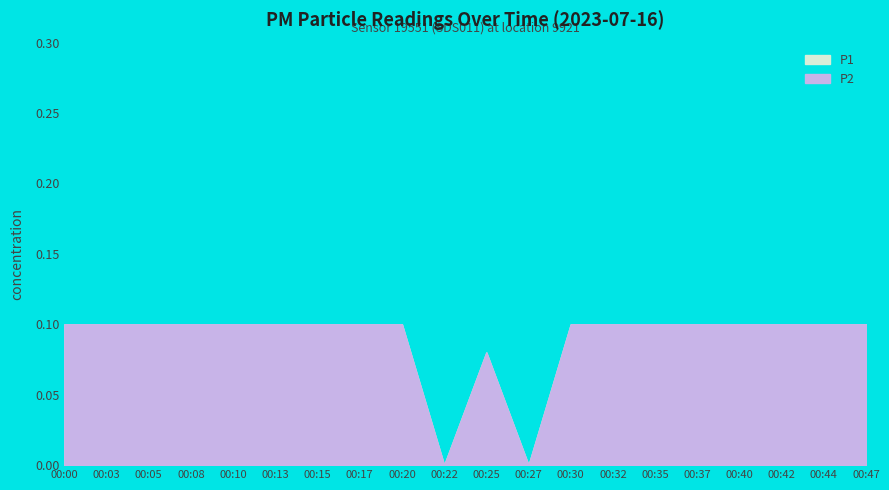

The P1 series shows 0.1 at 00:15. True or false?

True